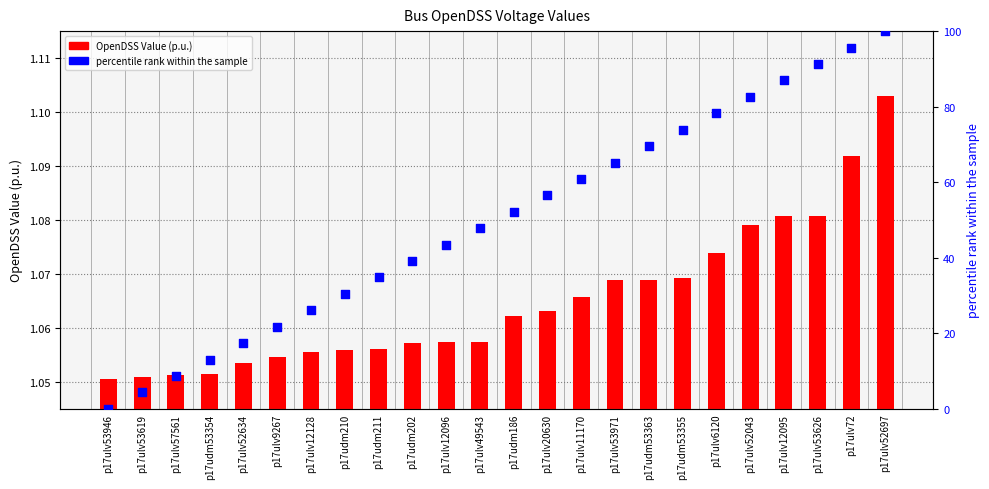

Which series contains the highest Y value?

percentile rank within the sample